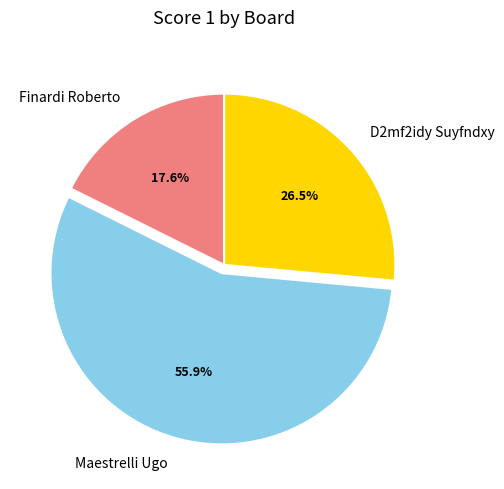

Rank the categories by value from highest to lowest.

Maestrelli Ugo, D2mf2idy Suyfndxy, Finardi Roberto